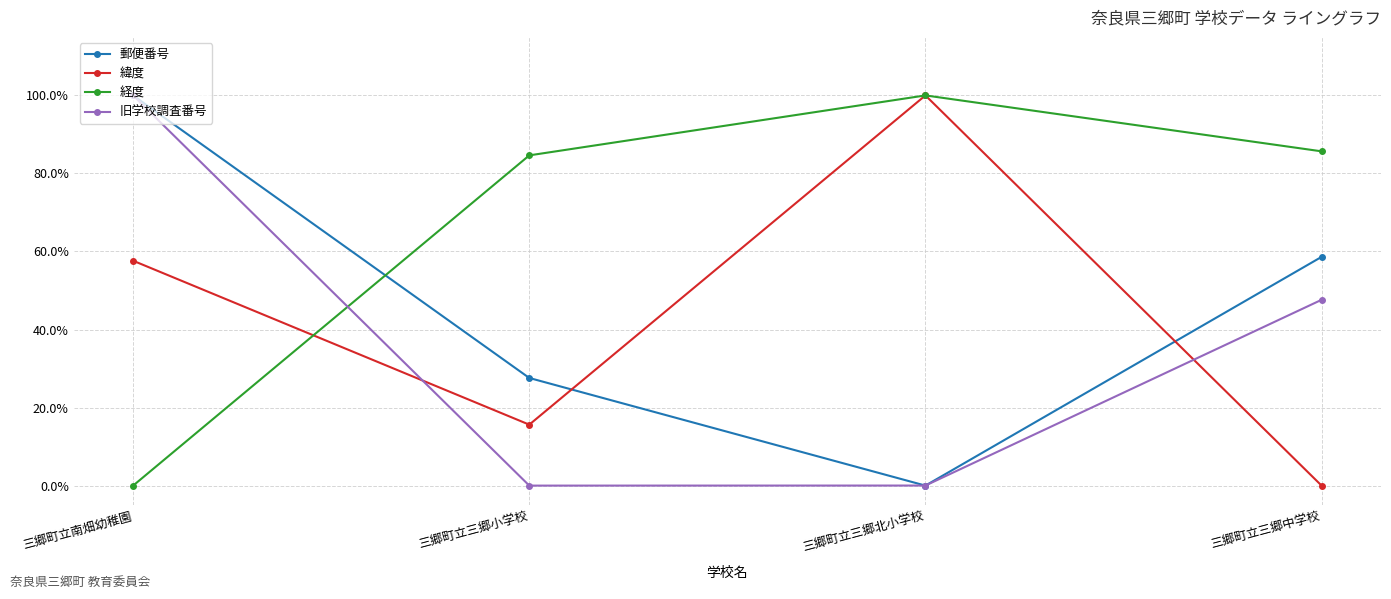

Which category has the lowest value across all series?

三郷町立三郷北小学校